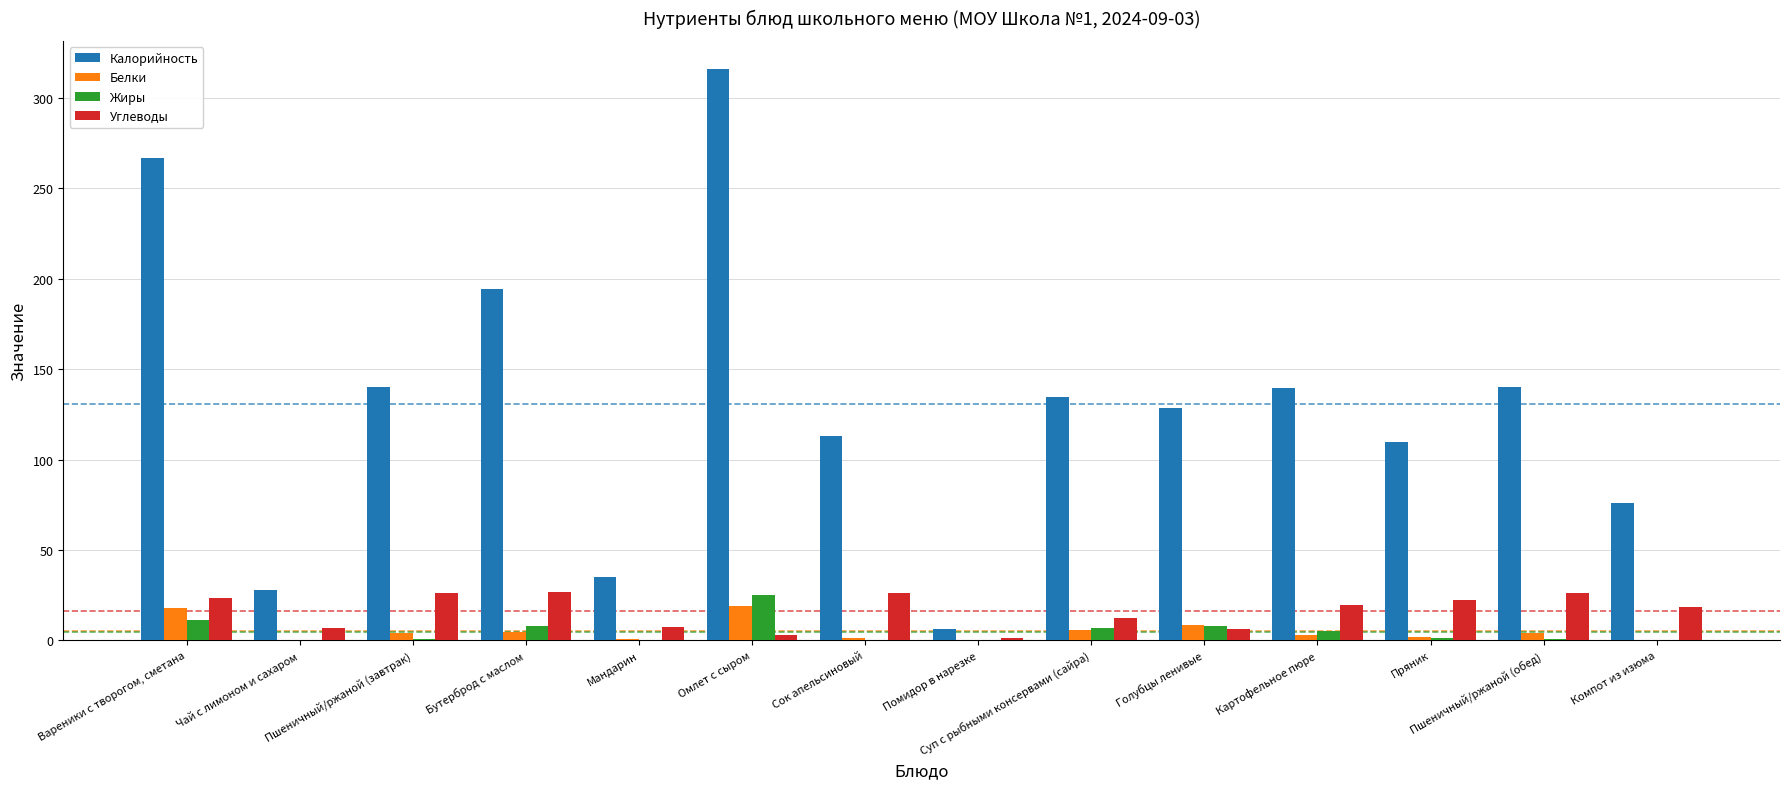

Which label corresponds to the largest value in the chart?

Омлет с сыром